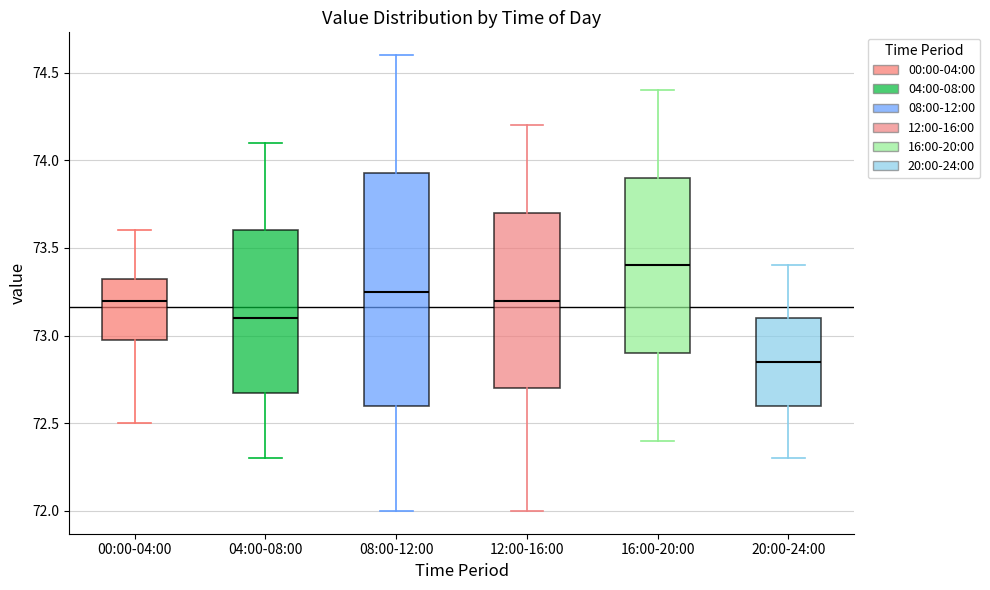

Where is the upper edge of the box for 04:00-08:00 on the y-axis? The values are not printed on the chart, so give them approximately, as read against the axis.

73.60